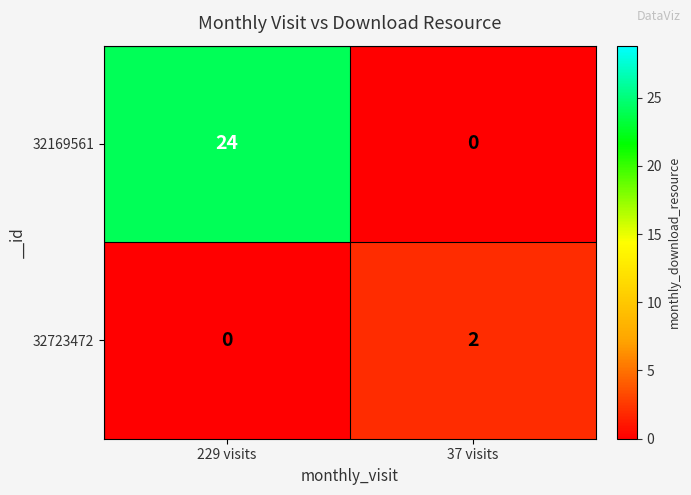

At which category is the sum across all series the highest?

229 visits